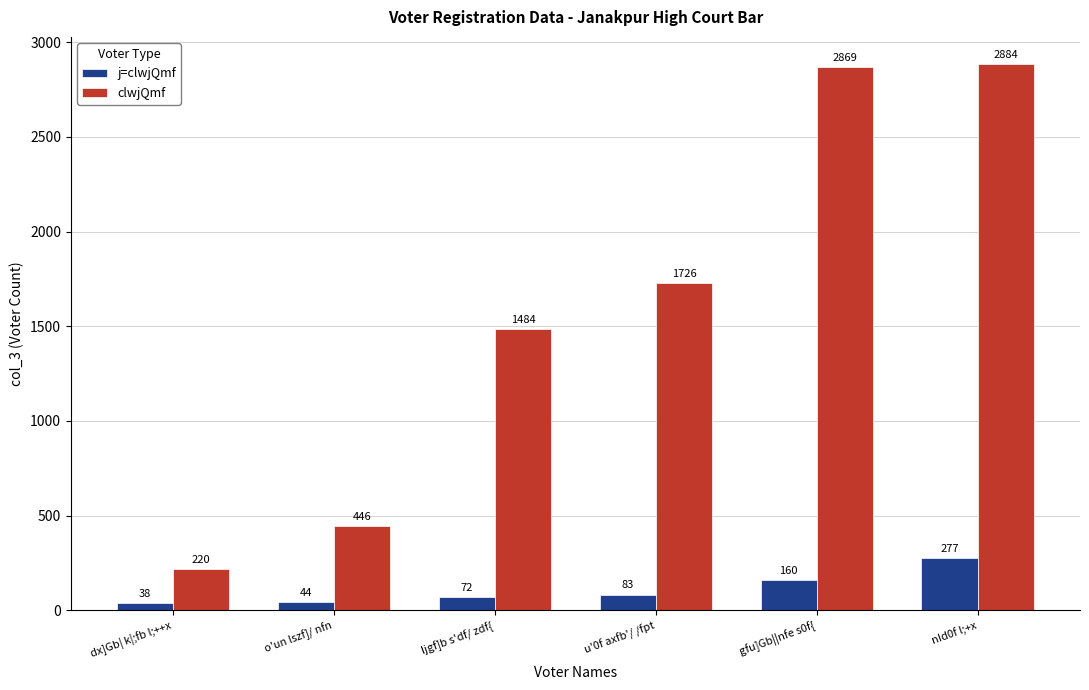

What position from the left is gfu]Gb||nfe s0f{?

5